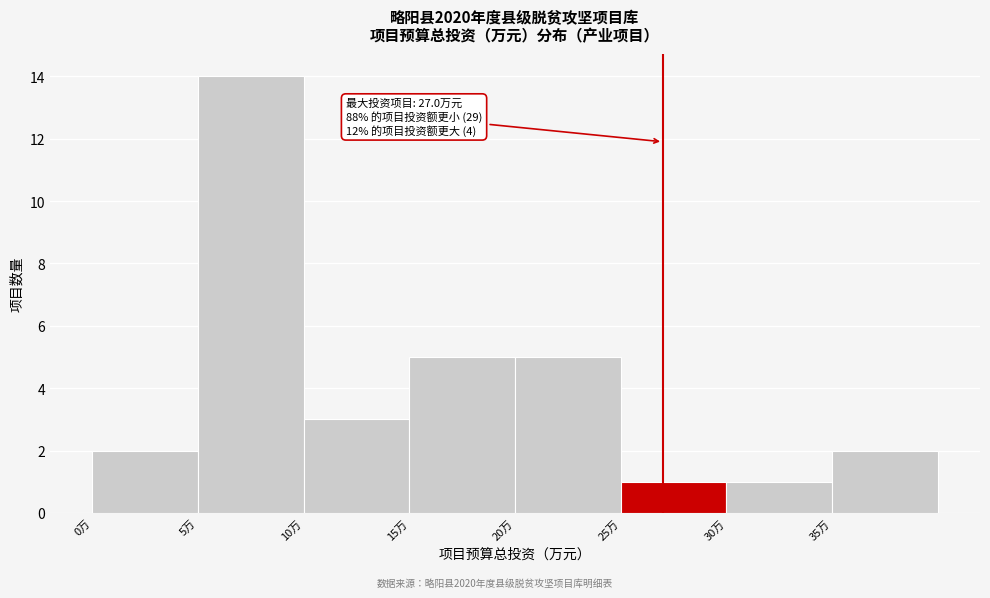

Over which range of the x-axis is the bar tallest?

5 to 10